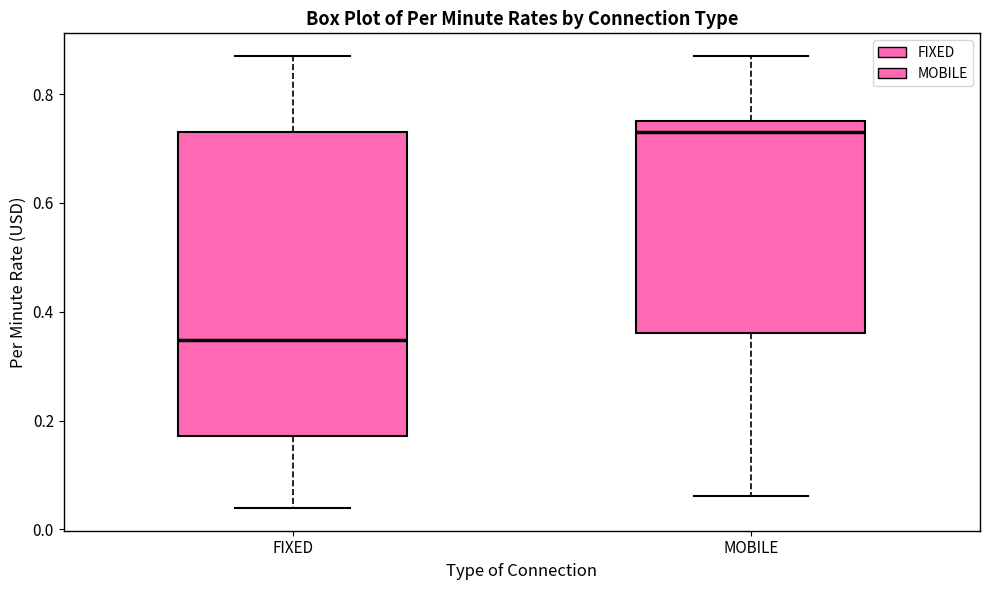

Comparing the boxes themselves (not the whiskers), which one is the tallest?

FIXED